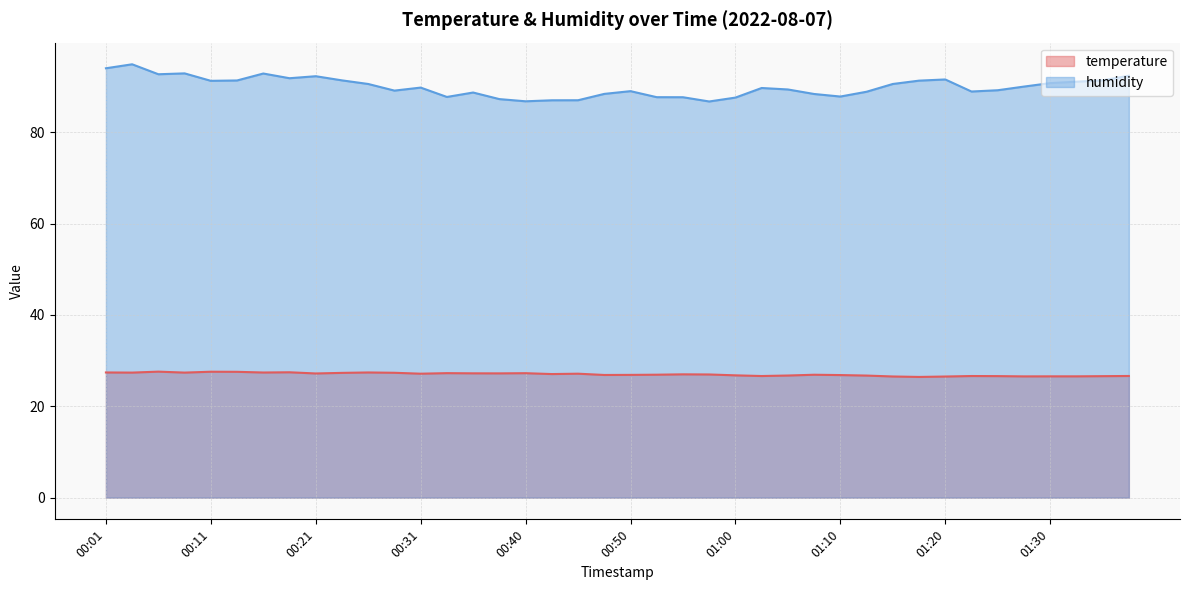

Reading left to right, what are all the values shown in this chart?

temperature: 00:01=27.4	00:04=27.4	00:06=27.6	00:08=27.4	00:11=27.6	00:13=27.6	00:16=27.4	00:18=27.4	00:21=27.2	00:23=27.3	00:26=27.4	00:28=27.3	00:31=27.1	00:33=27.3	00:35=27.2	00:38=27.2	00:40=27.2	00:43=27.1	00:45=27.1	00:48=26.9	00:50=26.9	00:53=26.9	00:55=27.0	00:57=27.0	01:00=26.8	01:02=26.6	01:05=26.7	01:07=26.9	01:10=26.8	01:12=26.7	01:15=26.5	01:17=26.4	01:20=26.5	01:22=26.6	01:25=26.6	01:27=26.6	01:30=26.6	01:32=26.6	01:35=26.6	01:37=26.6
humidity: 00:01=94.0	00:04=94.9	00:06=92.7	00:08=92.9	00:11=91.2	00:13=91.3	00:16=92.8	00:18=91.8	00:21=92.3	00:23=91.3	00:26=90.6	00:28=89.1	00:31=89.8	00:33=87.7	00:35=88.7	00:38=87.2	00:40=86.8	00:43=87.0	00:45=87.0	00:48=88.4	00:50=89.0	00:53=87.7	00:55=87.7	00:57=86.7	01:00=87.6	01:02=89.7	01:05=89.4	01:07=88.4	01:10=87.8	01:12=88.9	01:15=90.6	01:17=91.3	01:20=91.5	01:22=88.9	01:25=89.2	01:27=90.0	01:30=90.8	01:32=91.1	01:35=91.3	01:37=92.4